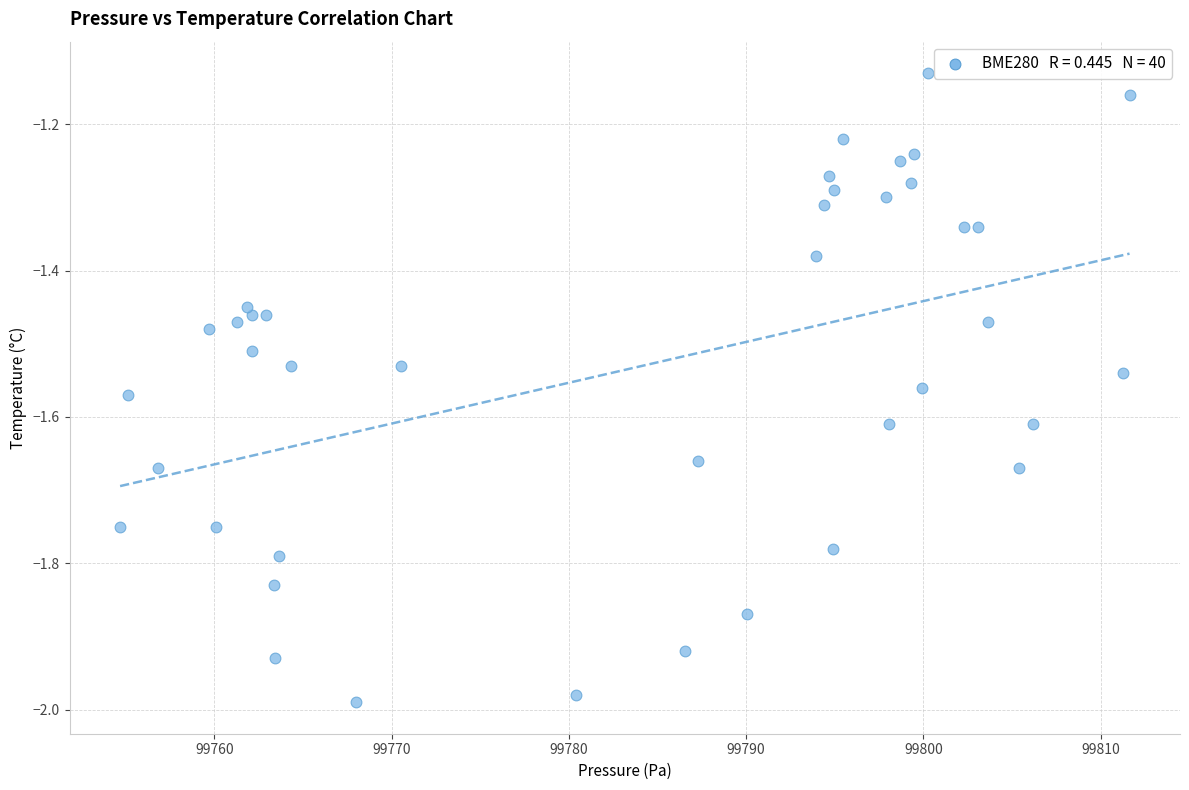

What is the range of Y values (max minus min)?

0.9